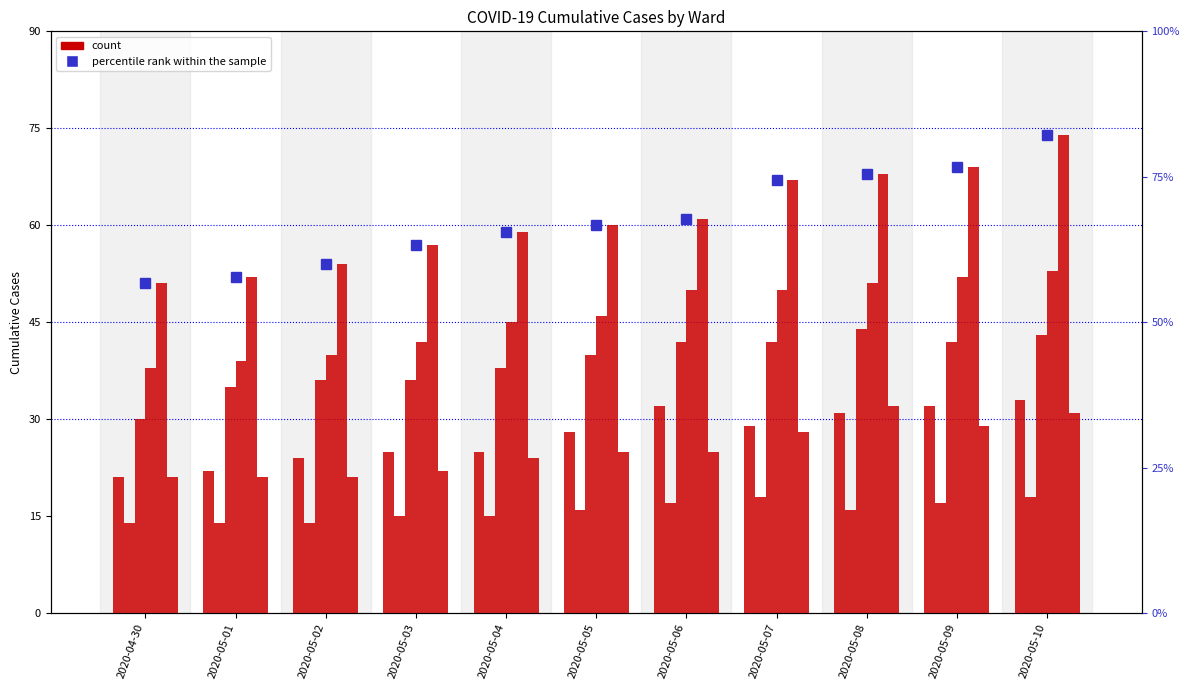

What is the label of the 1st bar from the right?

2020-05-10